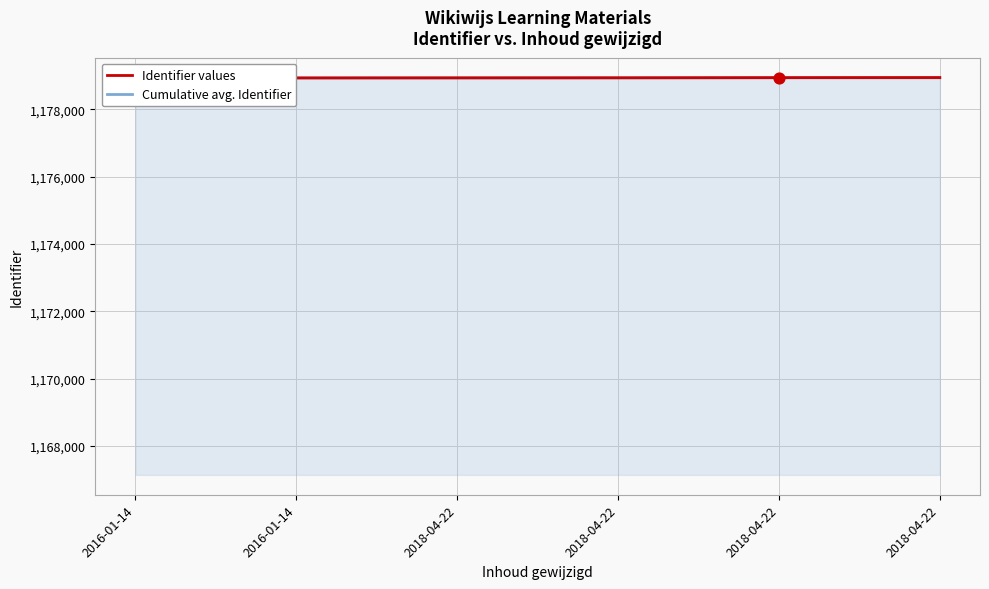

Is the value of Cumulative avg. Identifier at 2018-04-22 greater than the value of Identifier values at 2018-04-22?

No